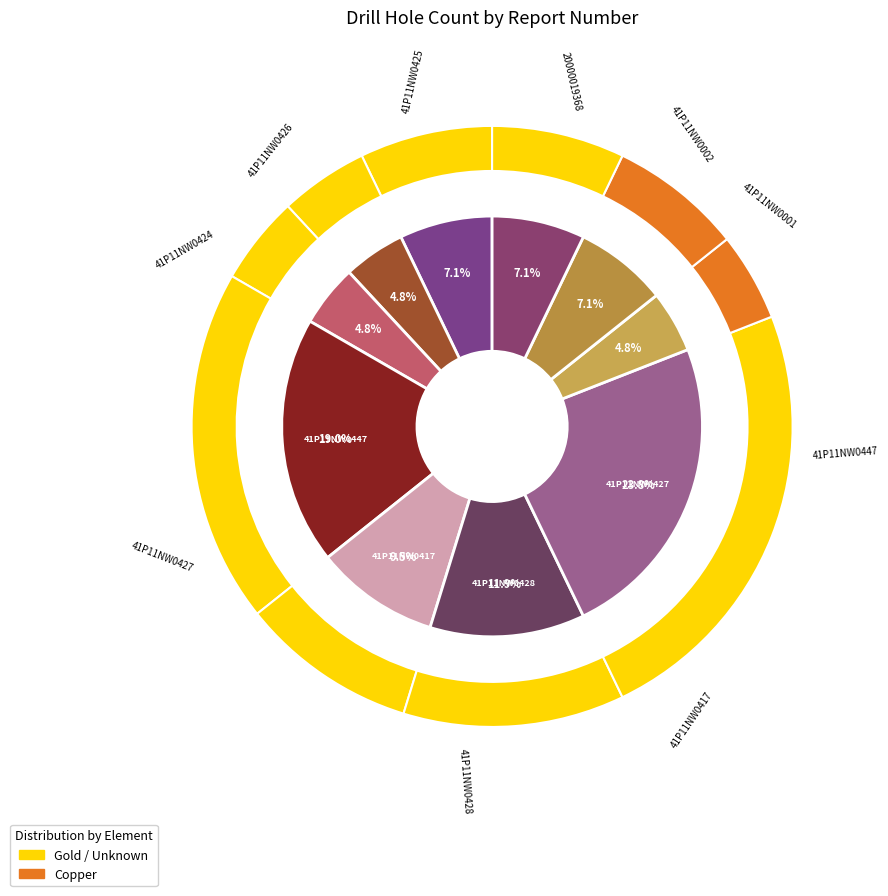

Count the number of slices in the pie.

10